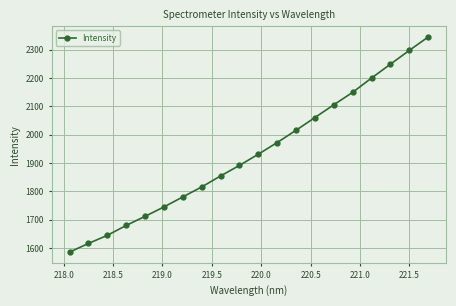

True or false: there are more than 2 points higher than both neighbors.

False